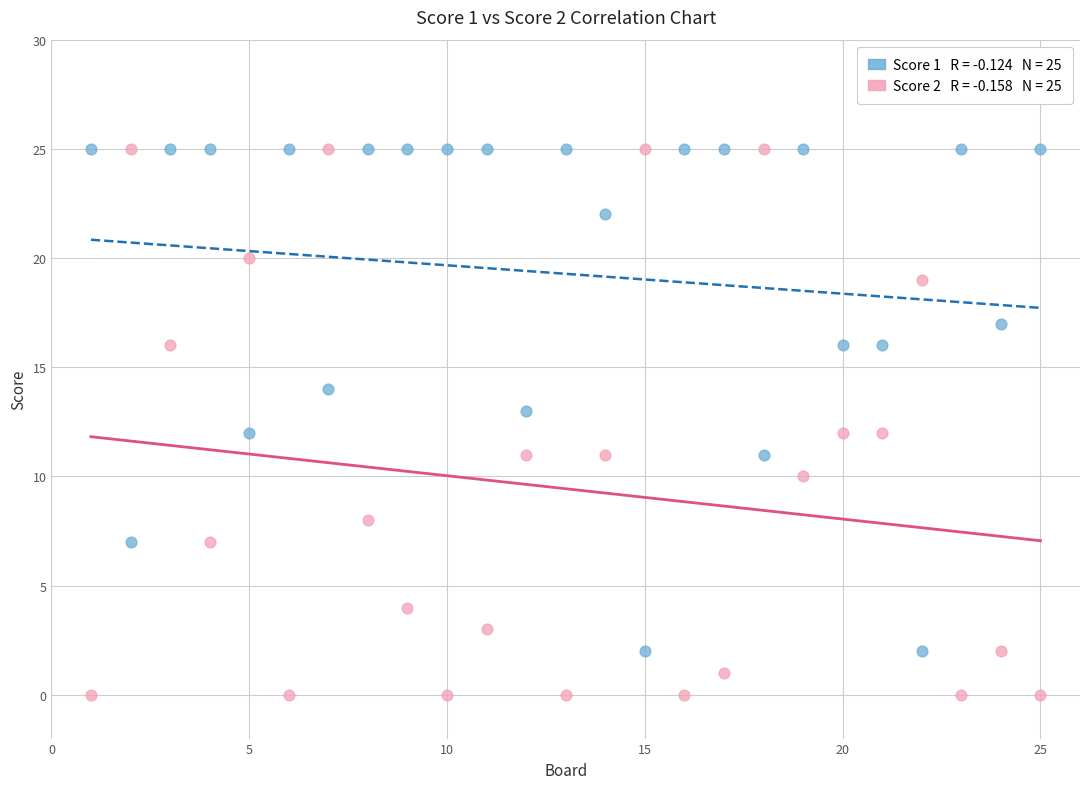

Across all data points, what is the range of Y values (max minus min)?

25